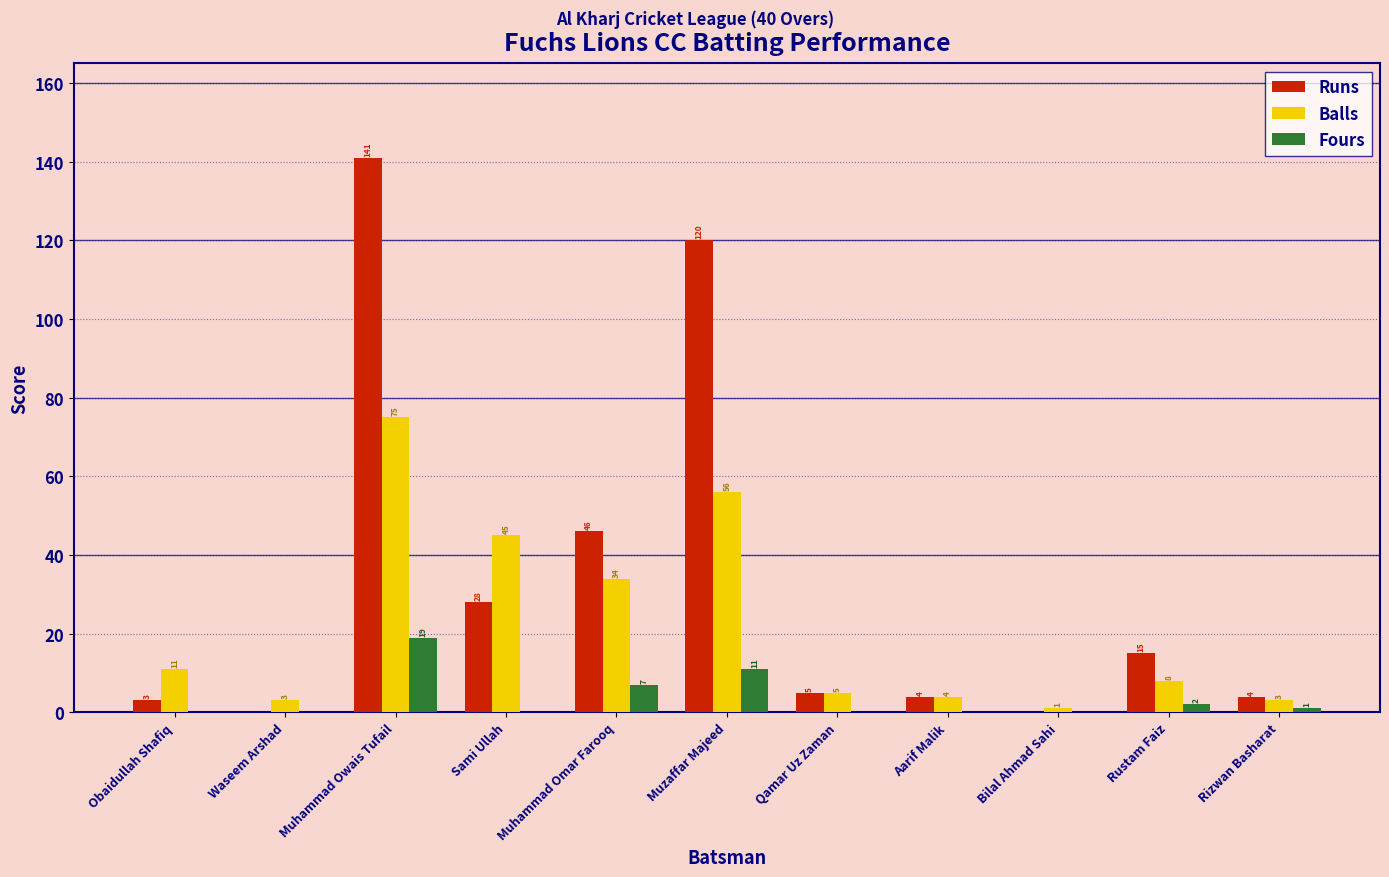

What is the total value across all series at Aarif Malik?

8